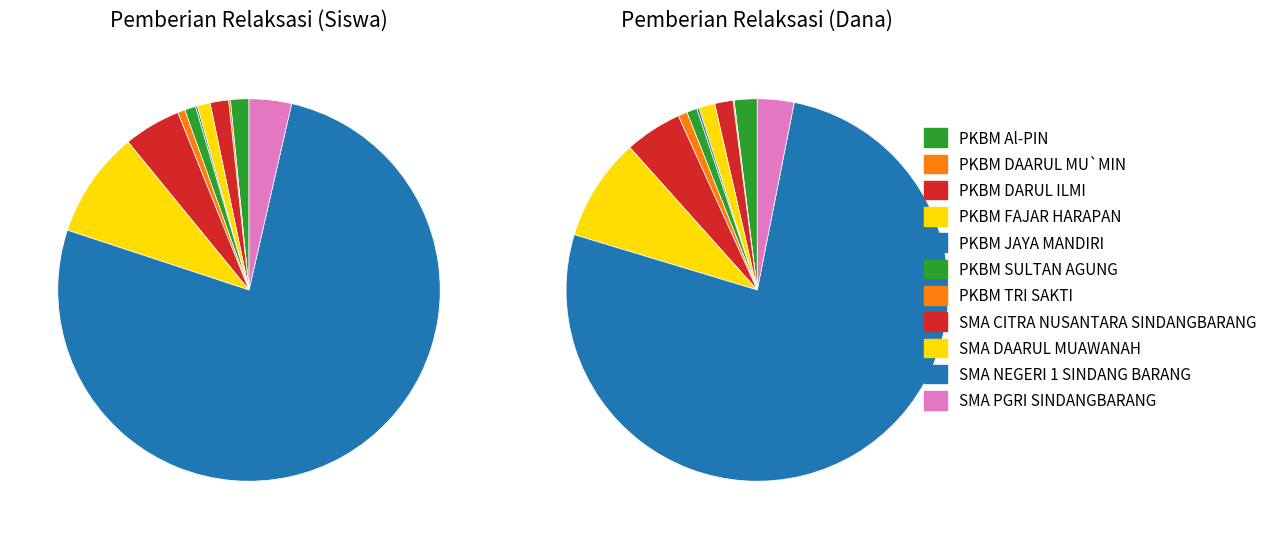

Does values_siswa account for over 50% of the chart?

No